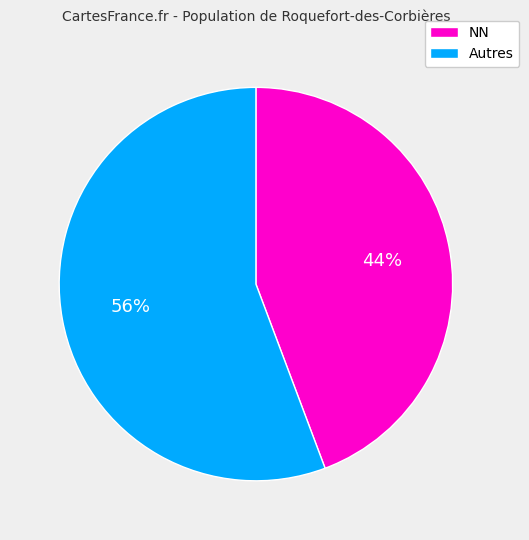

Does any single category account for the majority?

Yes